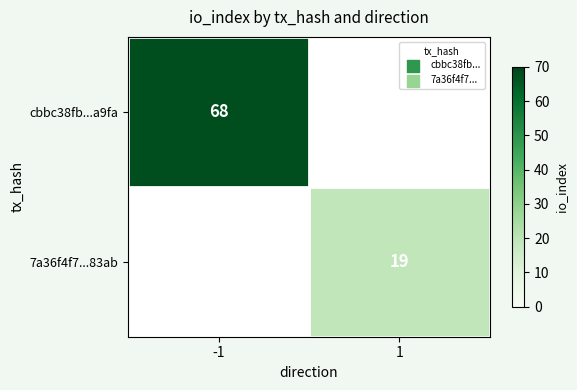

The cbbc38fb...a9fa series shows 121 at -1. True or false?

False